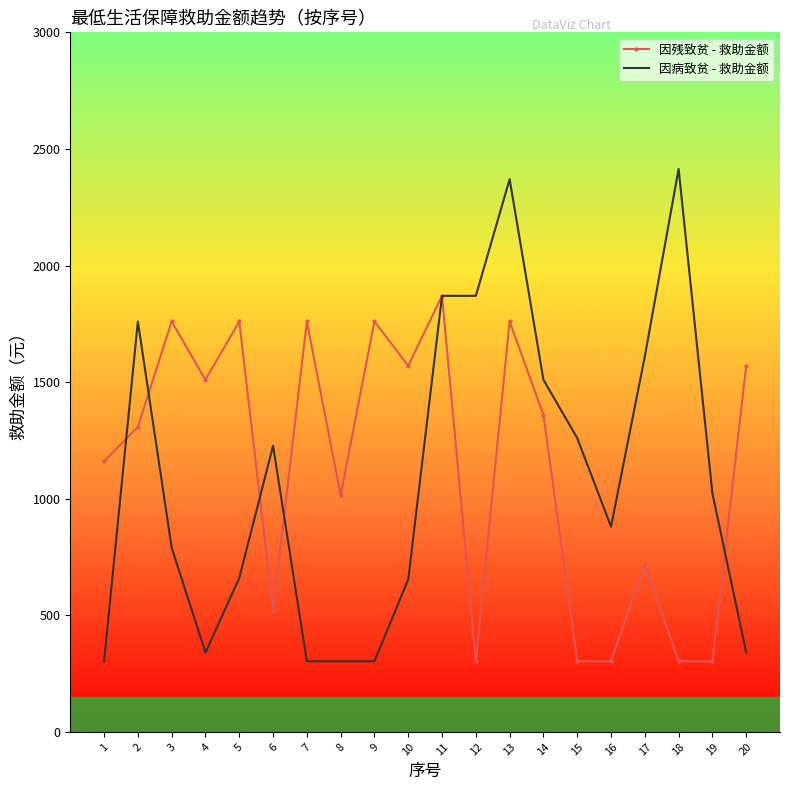

What is the maximum value shown in the chart?

2414